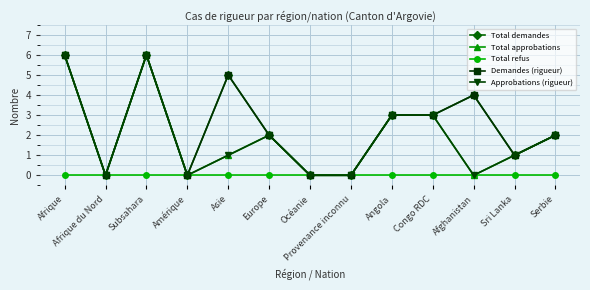

Reading right to left, list all the values displayed in this chart.

Total demandes: 2	1	4	3	3	0	0	2	5	0	6	0	6
Total approbations: 2	1	0	3	3	0	0	2	1	0	6	0	6
Total refus: 0	0	0	0	0	0	0	0	0	0	0	0	0
Demandes (rigueur): 2	1	4	3	3	0	0	2	5	0	6	0	6
Approbations (rigueur): 2	1	0	3	3	0	0	2	1	0	6	0	6